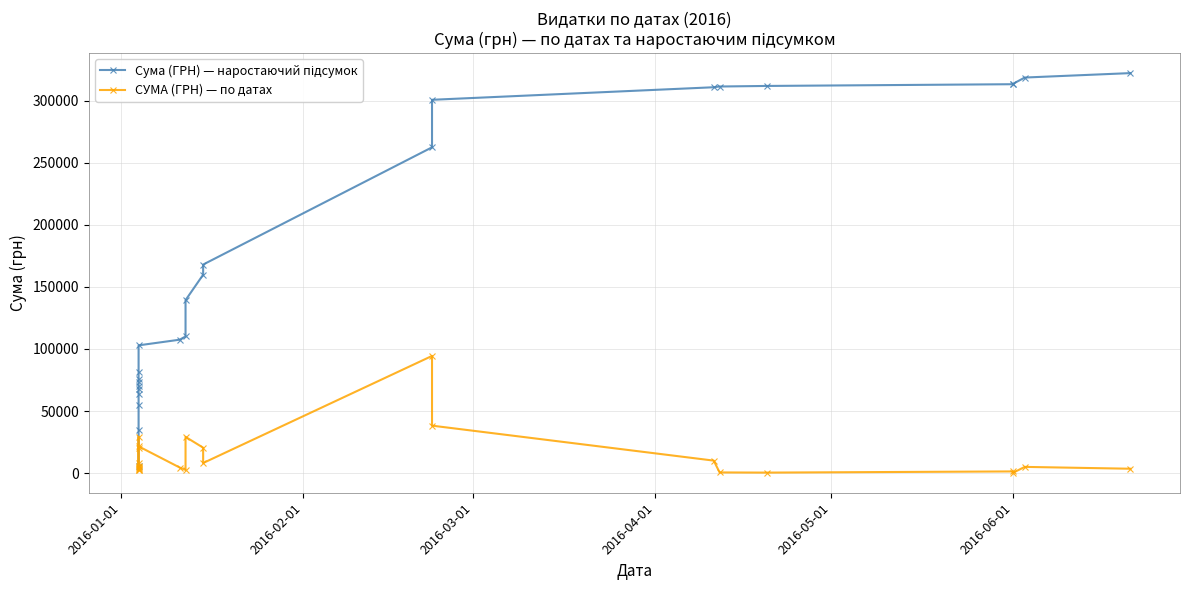

What position from the left is 2016-05-01?

5